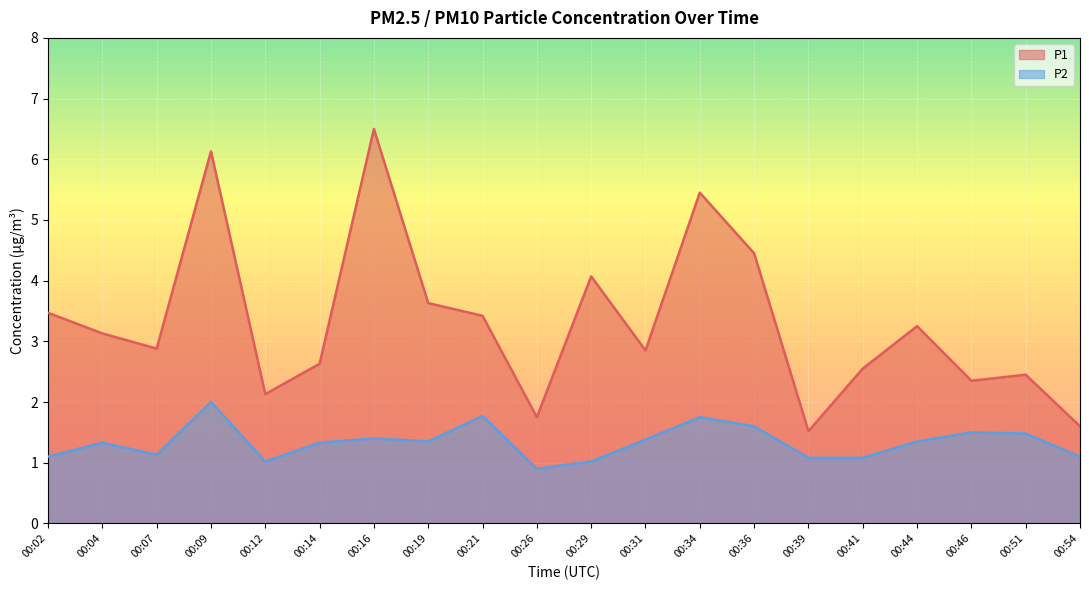

Is it true that P1 equals 2.6 at 00:14?

True